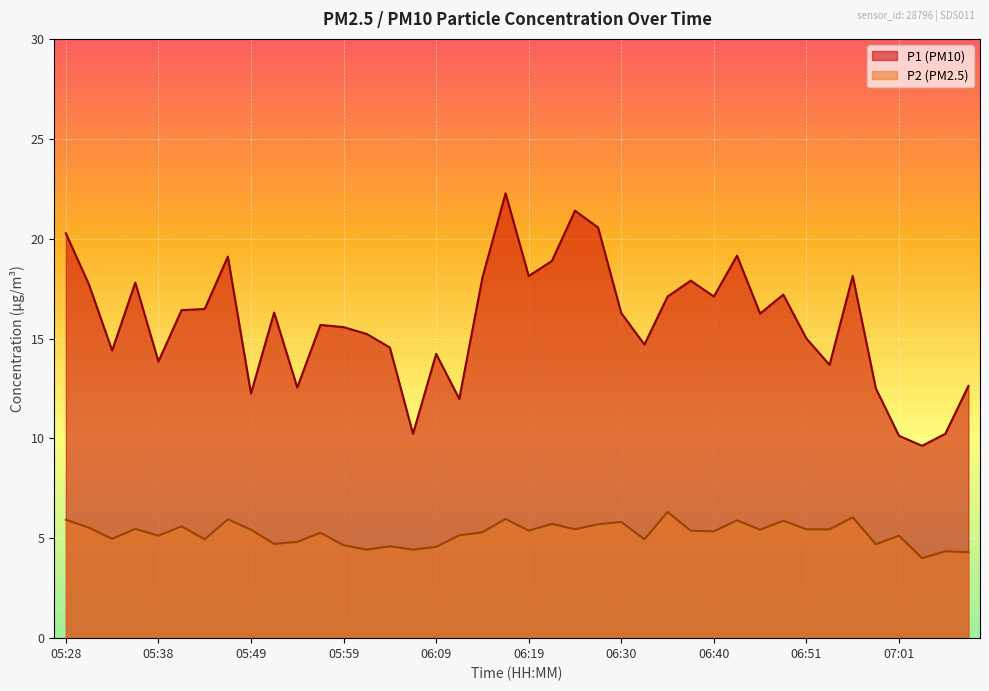

Rank the series by their average value, from lowest to highest.

P2 (PM2.5), P1 (PM10)